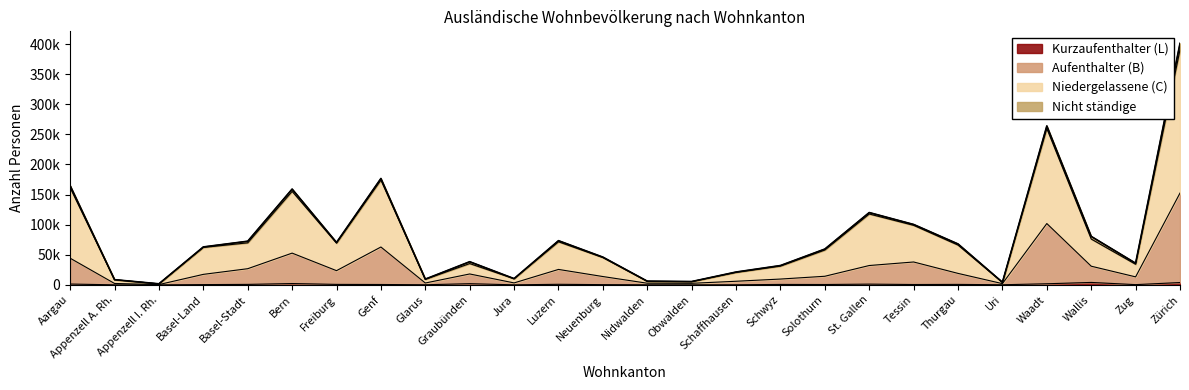

What is the difference between the highest and lowest values at Obwalden?

5239